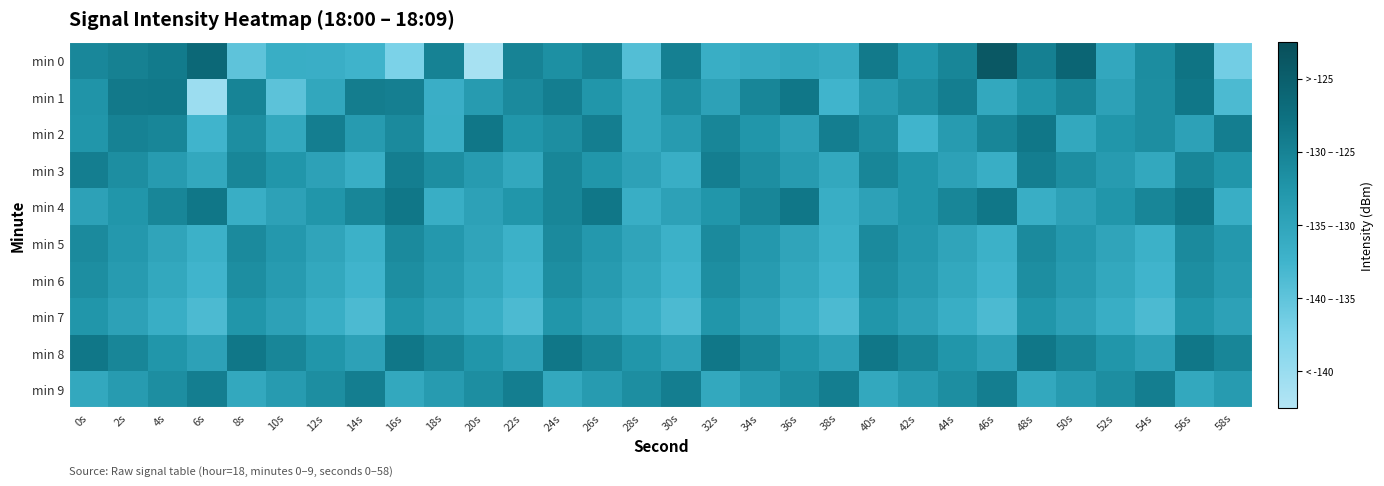

At 2s, list the series in order from smallest to largest.

min 7, min 6, min 9, min 5, min 4, min 3, min 8, min 2, min 0, min 1